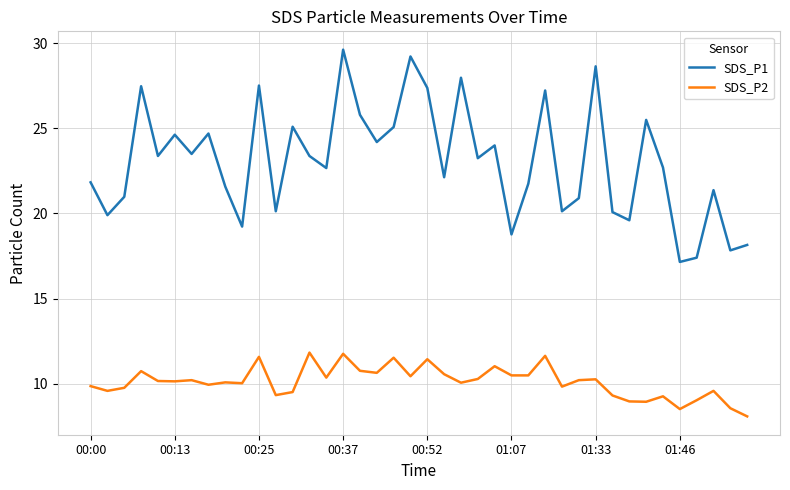

What is the difference between the maximum and minimum values in the SDS_P1 series?

12.5